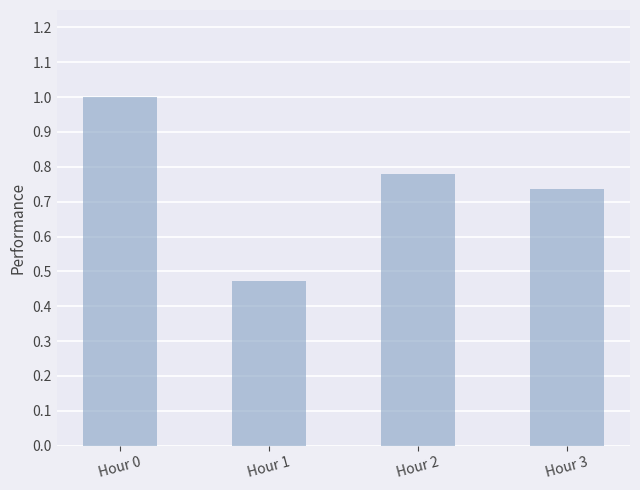

List the labels in order of value, smallest first.

Hour 1, Hour 3, Hour 2, Hour 0